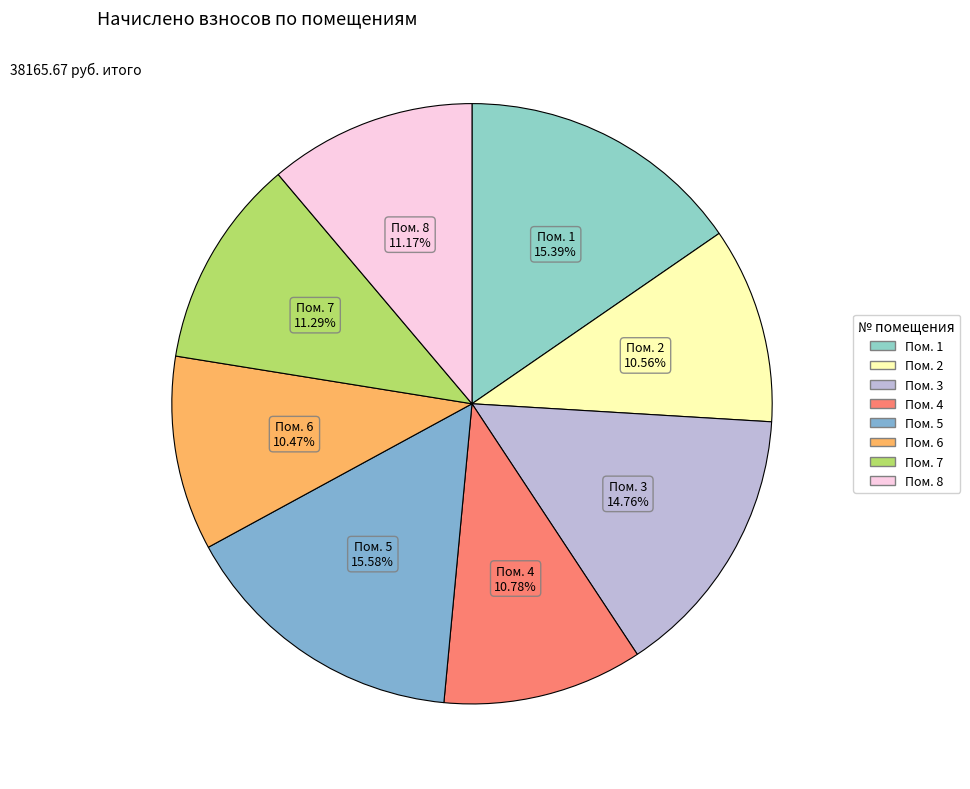

How many slices are in this pie chart?

8